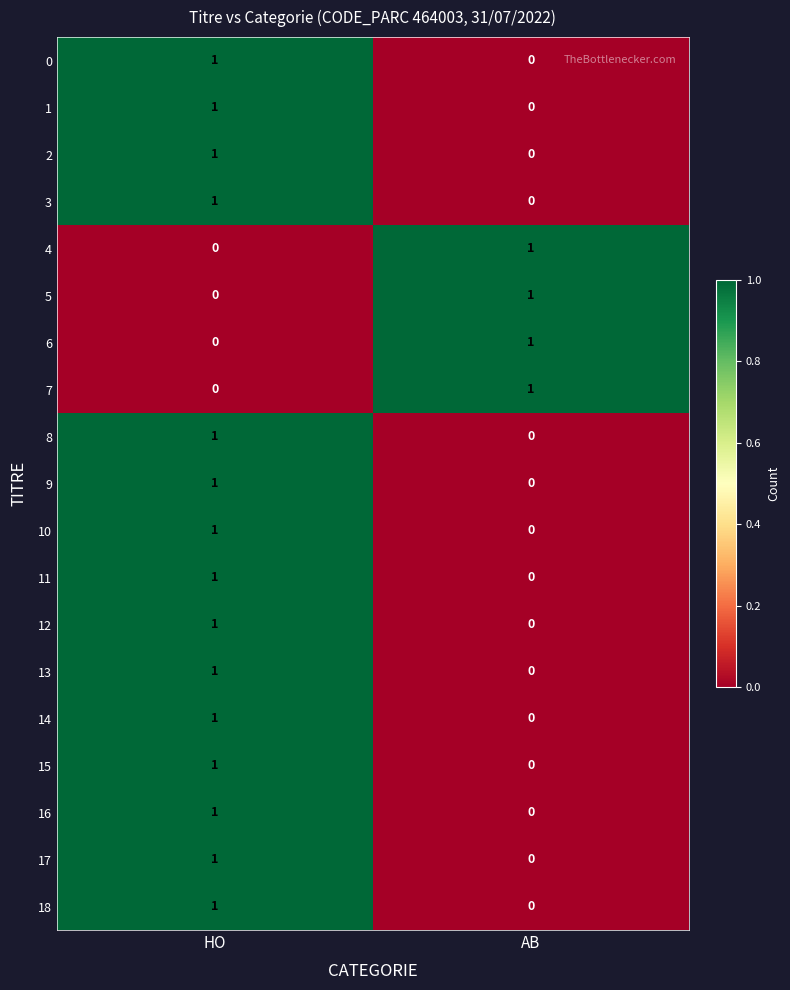

How many data points does each series have?

2